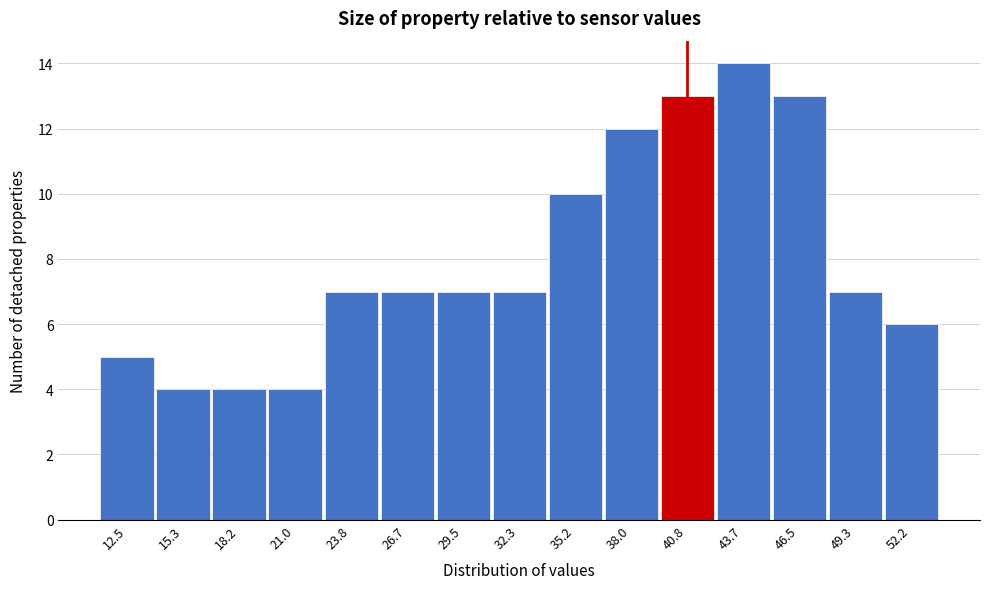

Reading left to right, what are all the values shown in this chart?

5	4	4	4	7	7	7	7	10	12	13	14	13	7	6